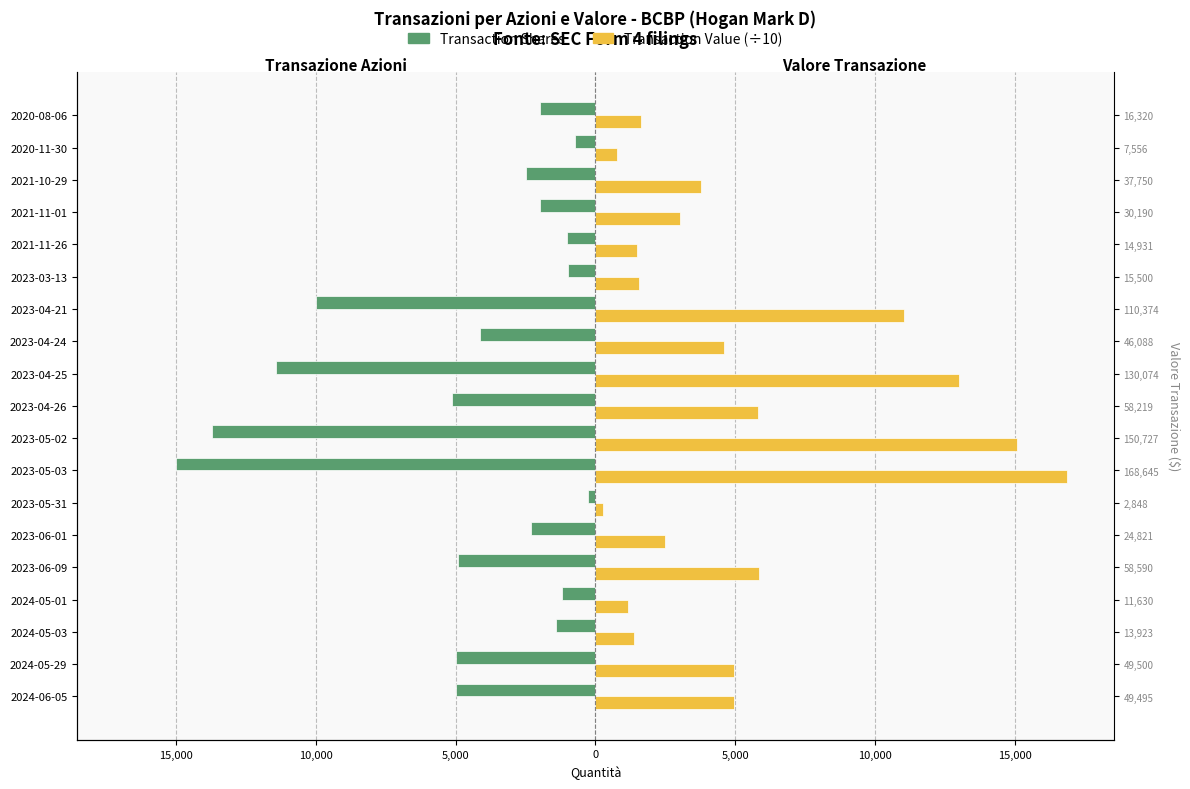

What is the smallest value displayed?

-15000.0